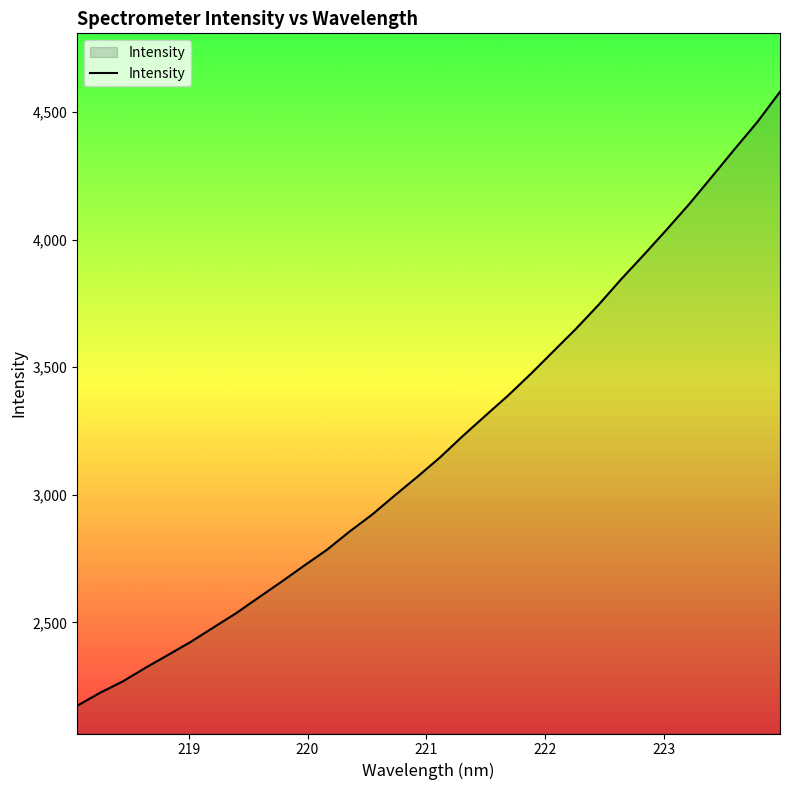

What is the difference between the maximum and minimum values?

2406.5